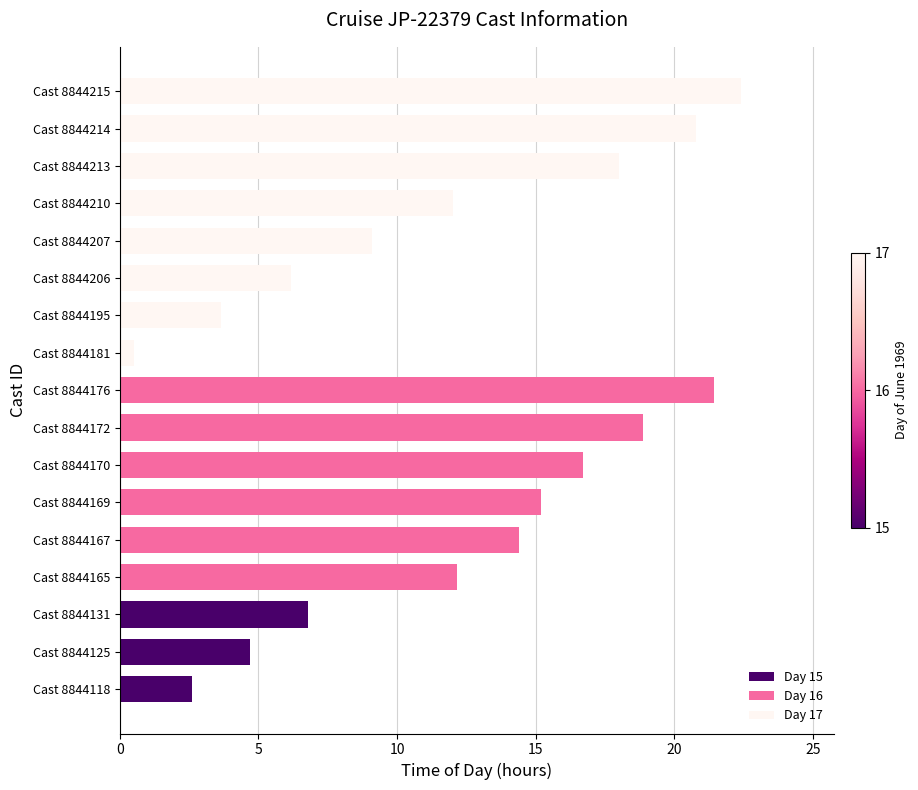

Is it true that the value at Cast 8844165 is 12.2?

True